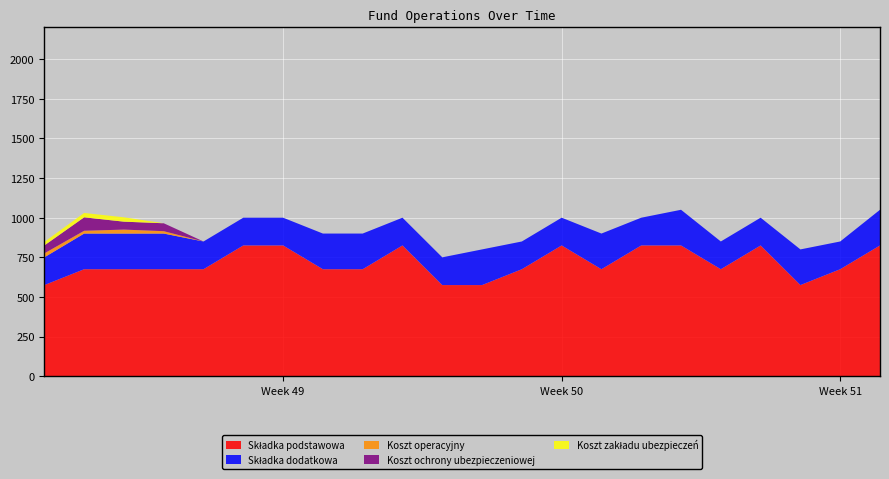

Reading left to right, what are all the values shown in this chart?

Składka podstawowa: 575.0	675.0	675.0	675.0	675.0	825.0	825.0	675.0	675.0	825.0	575.0	575.0	675.0	825.0	675.0	825.0	825.0	675.0	825.0	575.0	675.0	825.0
Składka dodatkowa: 175.0	225.0	225.0	225.0	175.0	175.0	175.0	225.0	225.0	175.0	175.0	225.0	175.0	175.0	225.0	175.0	225.0	175.0	175.0	225.0	175.0	225.0
Koszt operacyjny: 25.0	17.5	25.0	15.0	0.0	0.0	0.0	0.0	0.0	0.0	0.0	0.0	0.0	0.0	0.0	0.0	0.0	0.0	0.0	0.0	0.0	0.0
Koszt ochrony ubezpieczeniowej: 50.0	85.0	50.0	50.0	0.0	0.0	0.0	0.0	0.0	0.0	0.0	0.0	0.0	0.0	0.0	0.0	0.0	0.0	0.0	0.0	0.0	0.0
Koszt zakładu ubezpieczeń: 22.5	27.5	27.5	0.0	0.0	0.0	0.0	0.0	0.0	0.0	0.0	0.0	0.0	0.0	0.0	0.0	0.0	0.0	0.0	0.0	0.0	0.0